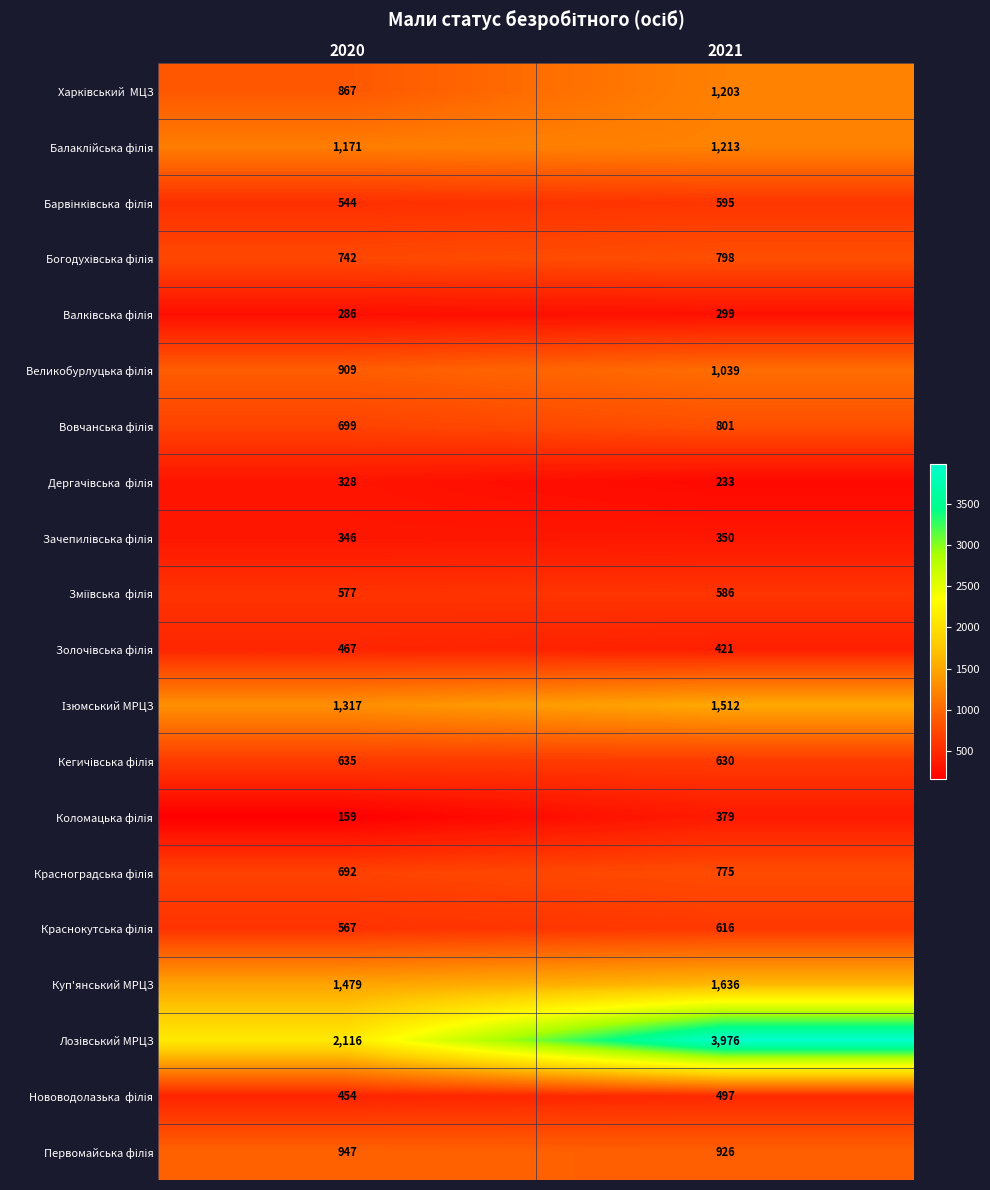

What is the spread (max minus min) of values at 2021?

3743